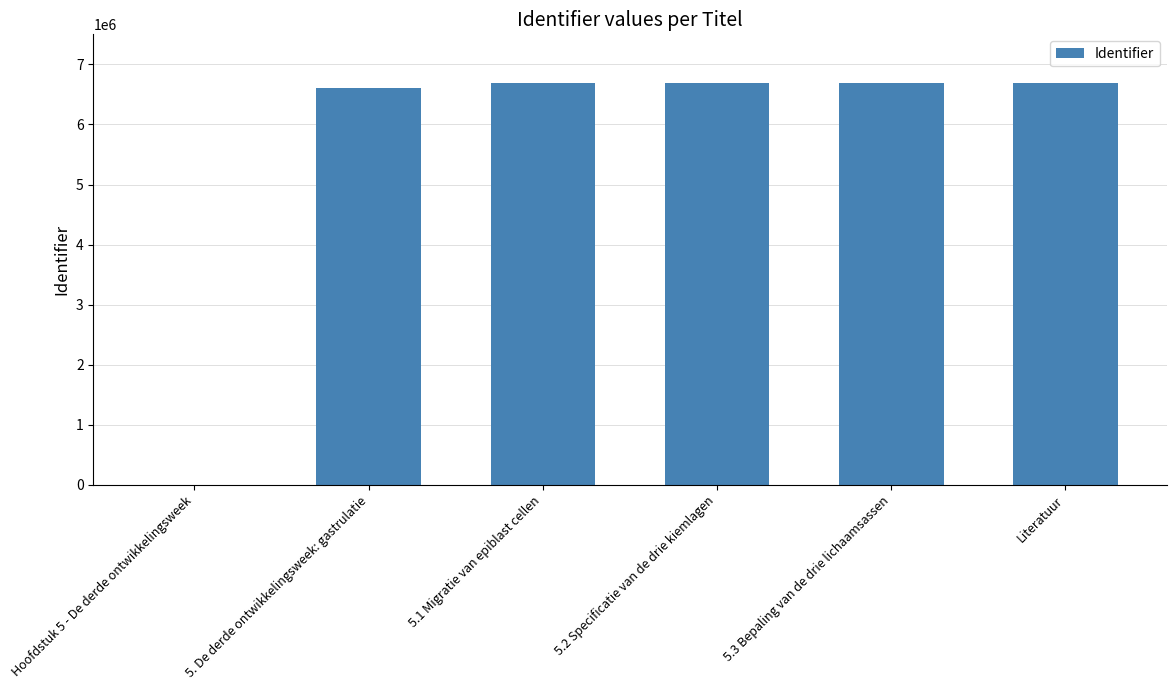

What is the maximum value shown in the chart?

6692426